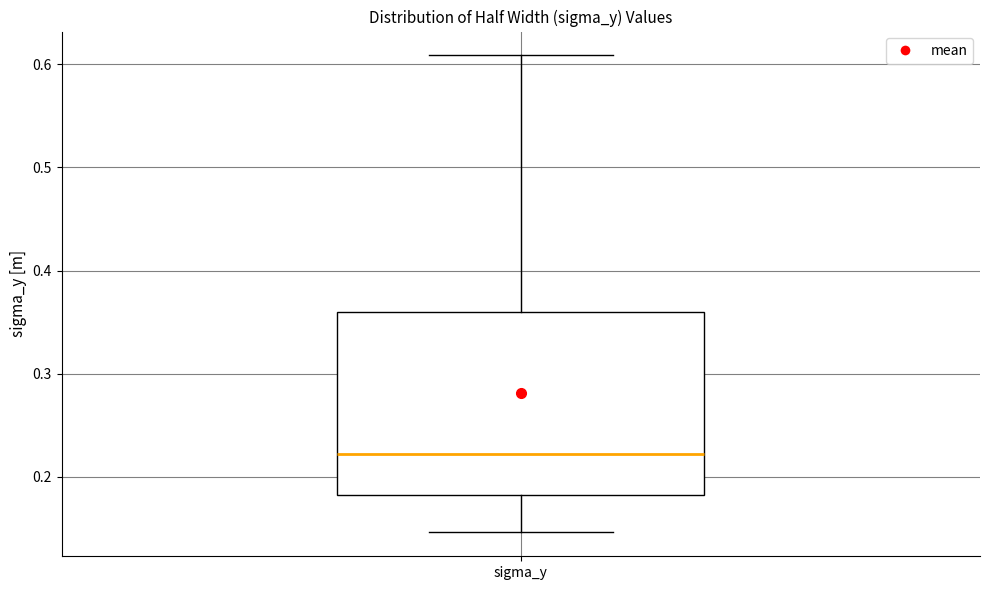

Read this box plot against the y-axis: the position of the median line, the range covered by the box, and the ends of both whiskers. The values are not printed on the chart, so give them approximately, as read against the axis.

median 0.22, box 0.18 to 0.36, whiskers 0.15 to 0.61